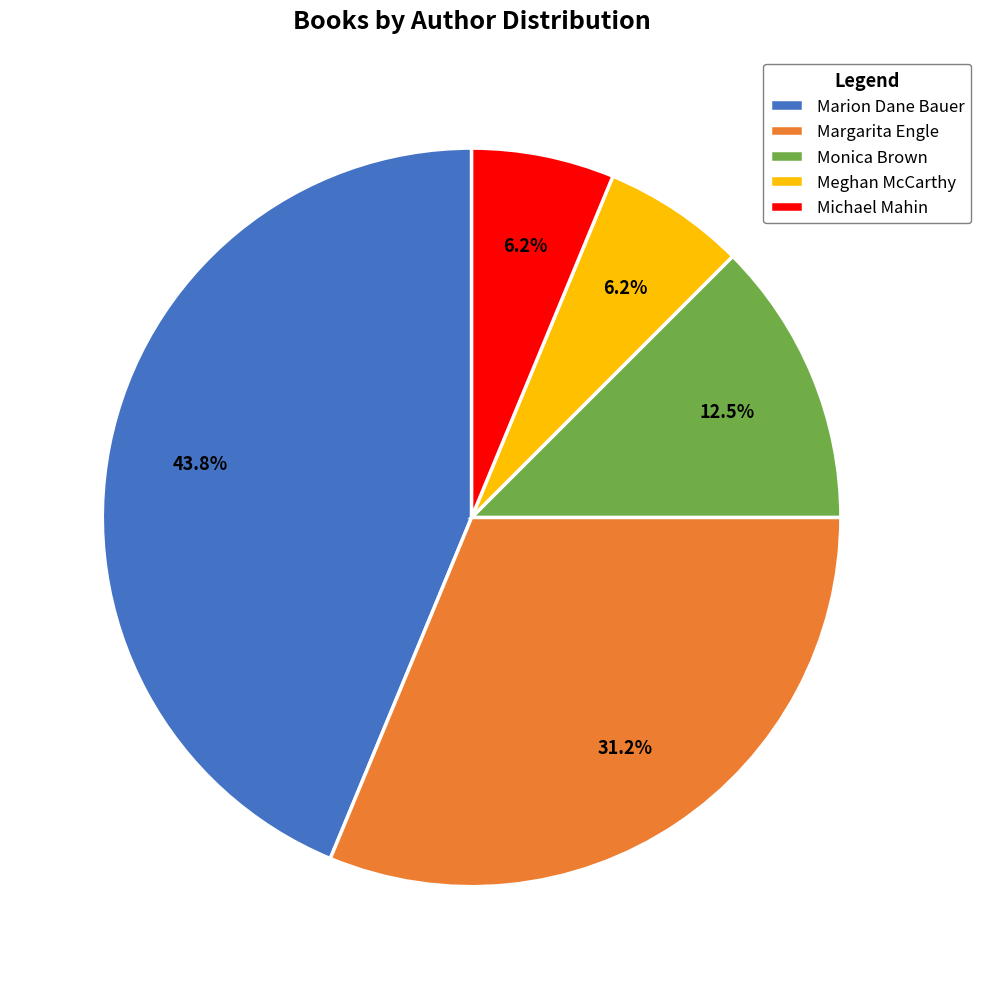

Combined, do Margarita Engle and Meghan McCarthy account for over 50%?

No